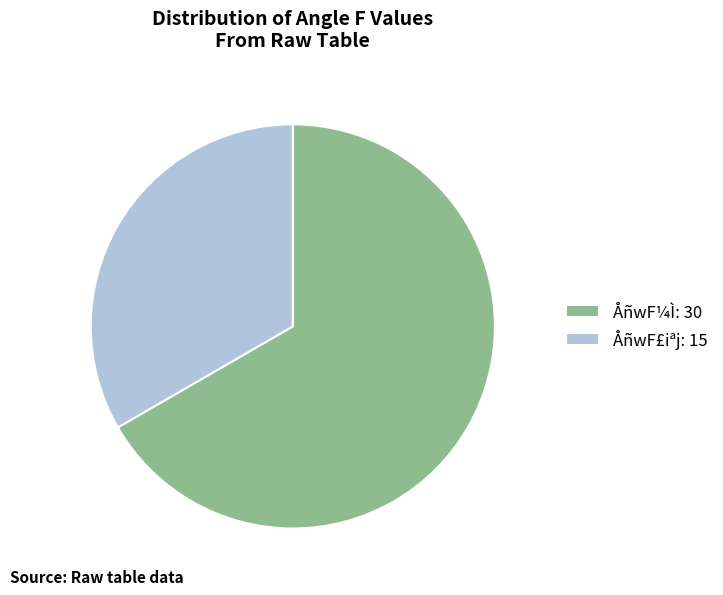

Which category has the biggest portion of the pie?

ÅñwF¼Ì: 30